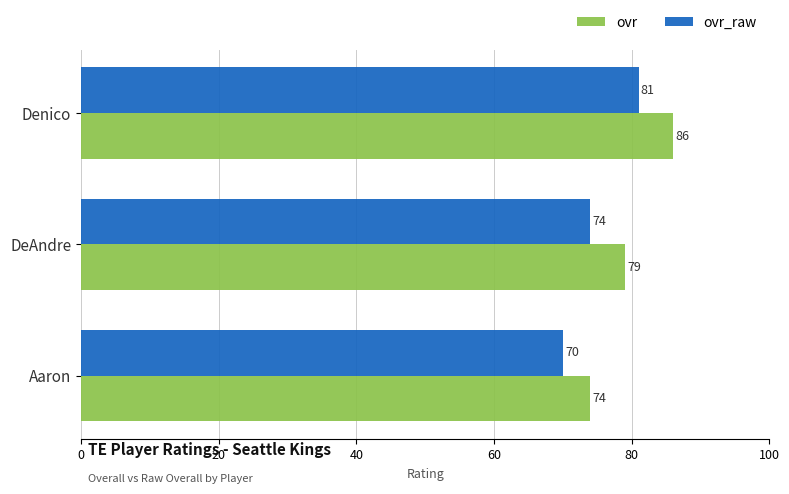

Which series has the largest range (max minus min)?

ovr